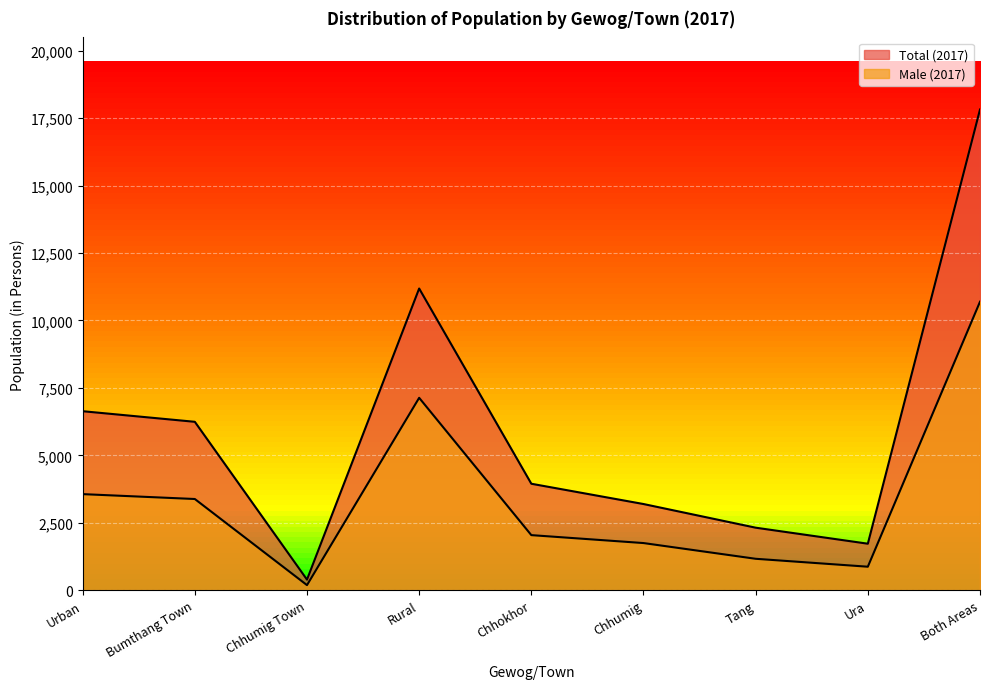

How many lines are shown in the chart?

2